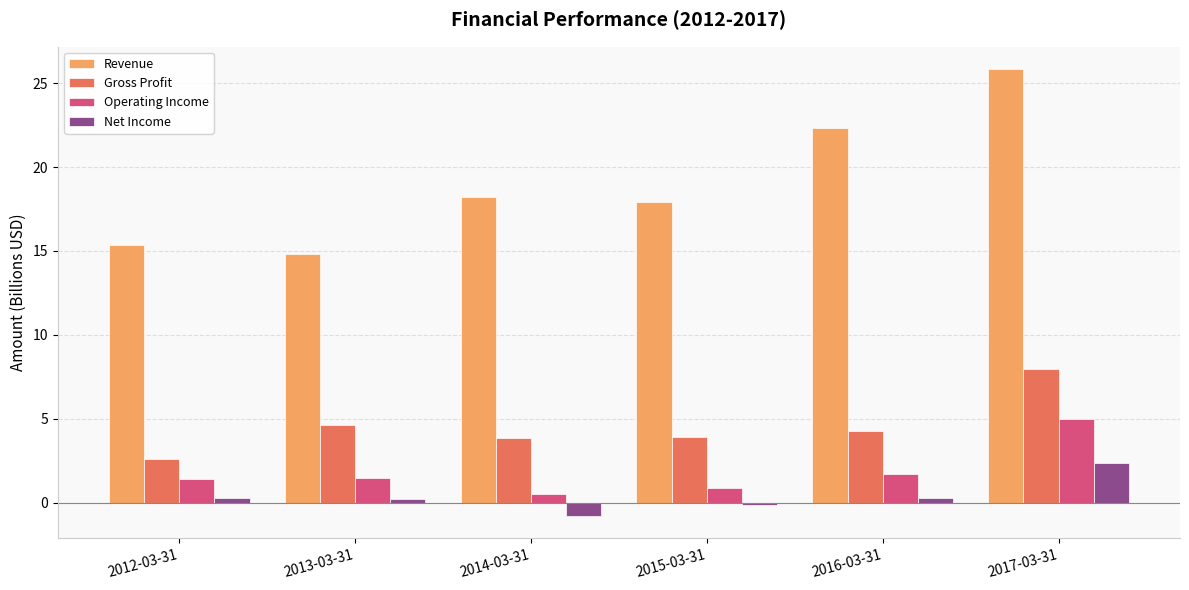

Which series changed the most between 2014-03-31 and 2016-03-31?

Revenue